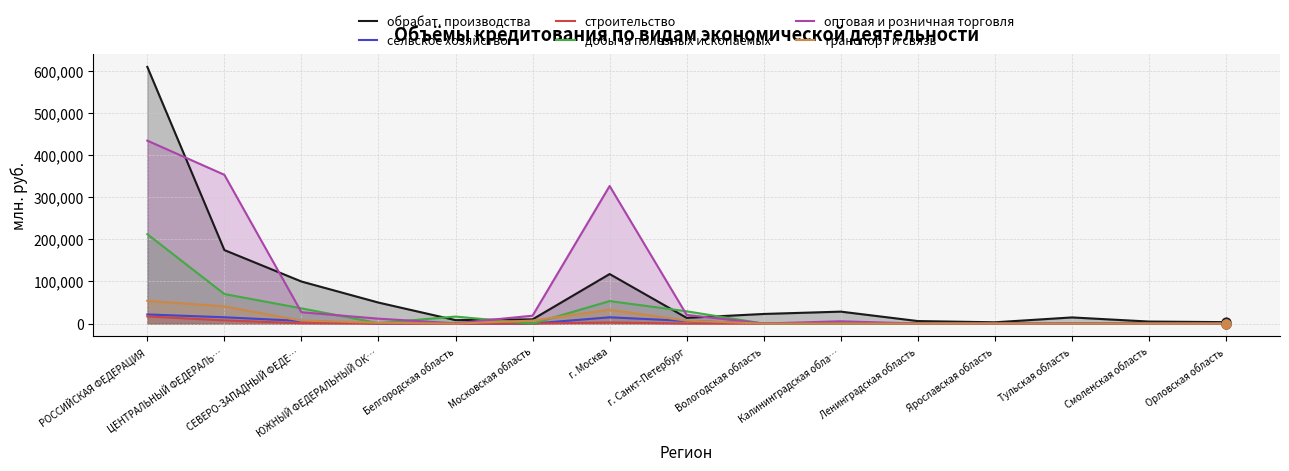

Which series reaches the maximum Y coordinate?

обрабат. производства